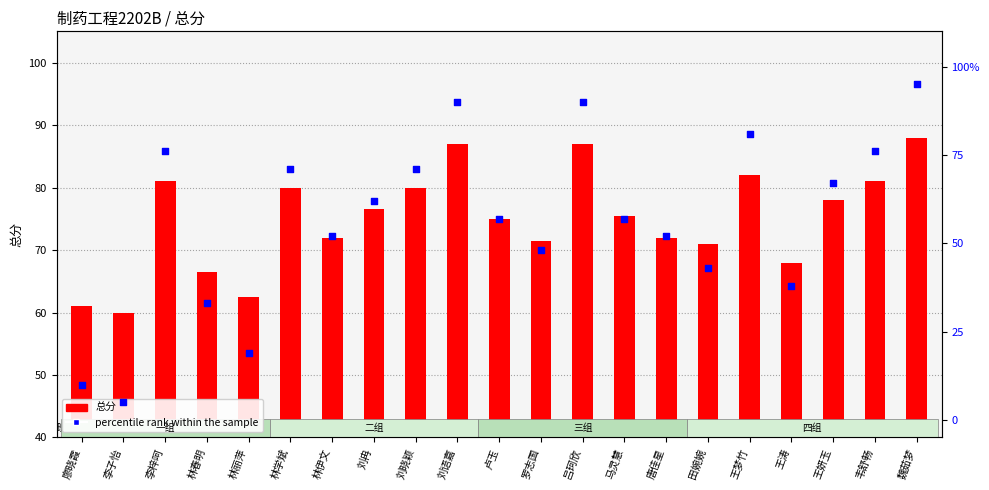

At which category is the sum across all series the highest?

魏茹梦